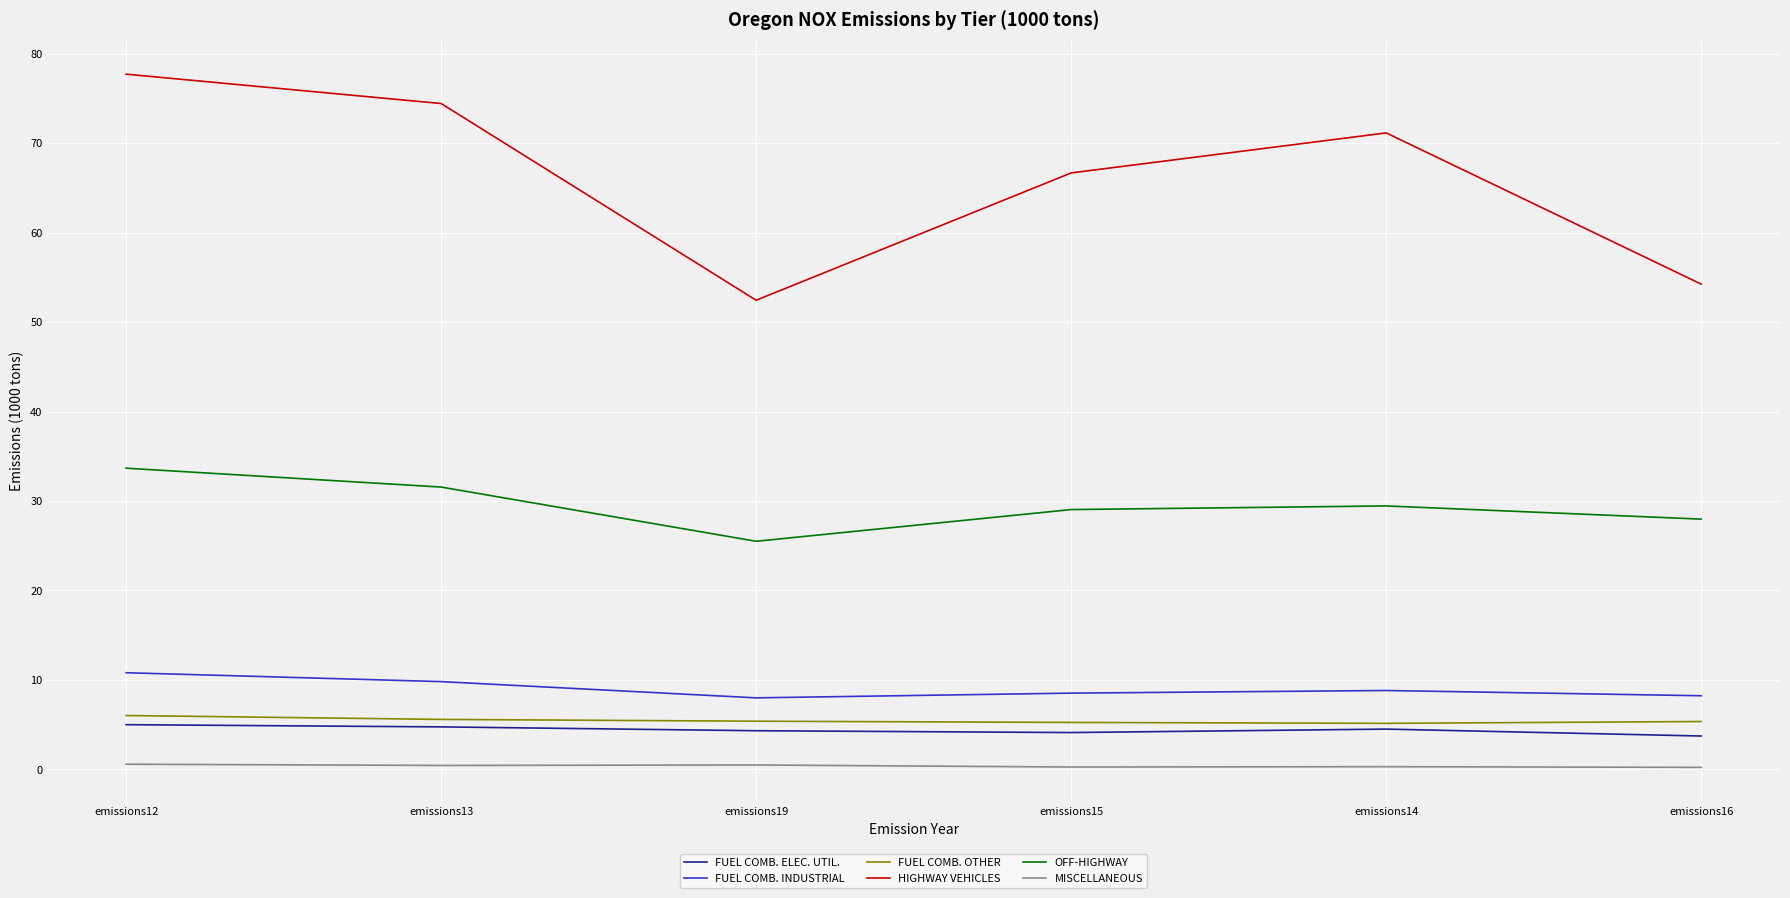

True or false: FUEL COMB. OTHER and OFF-HIGHWAY intersect in this chart.

False